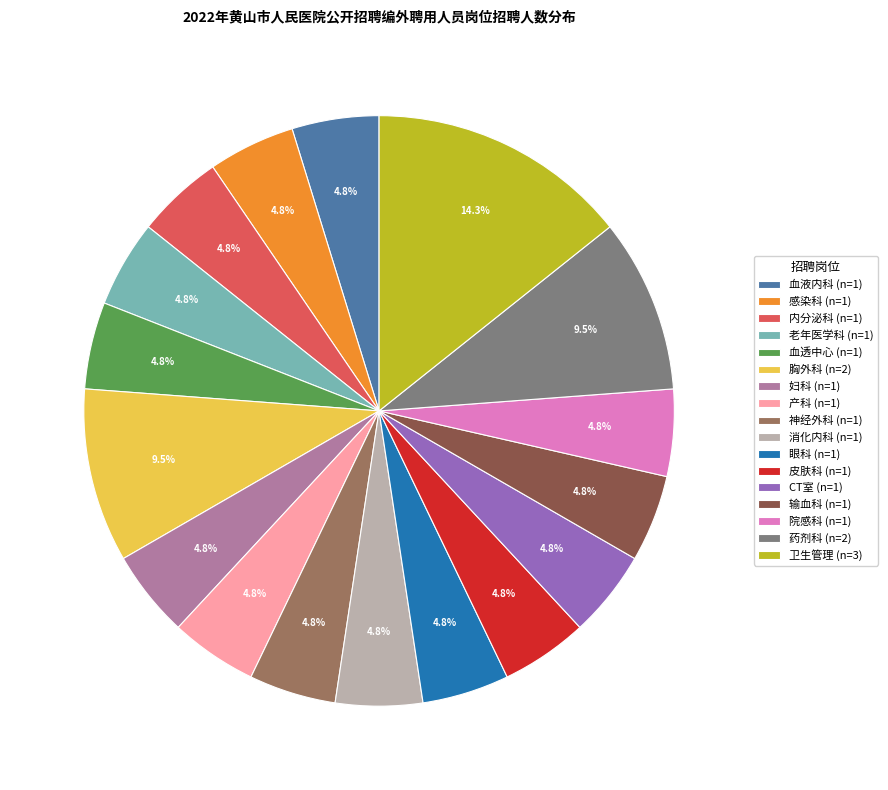

Is the sum of 老年医学科 (n=1) and 皮肤科 (n=1) greater than half?

No